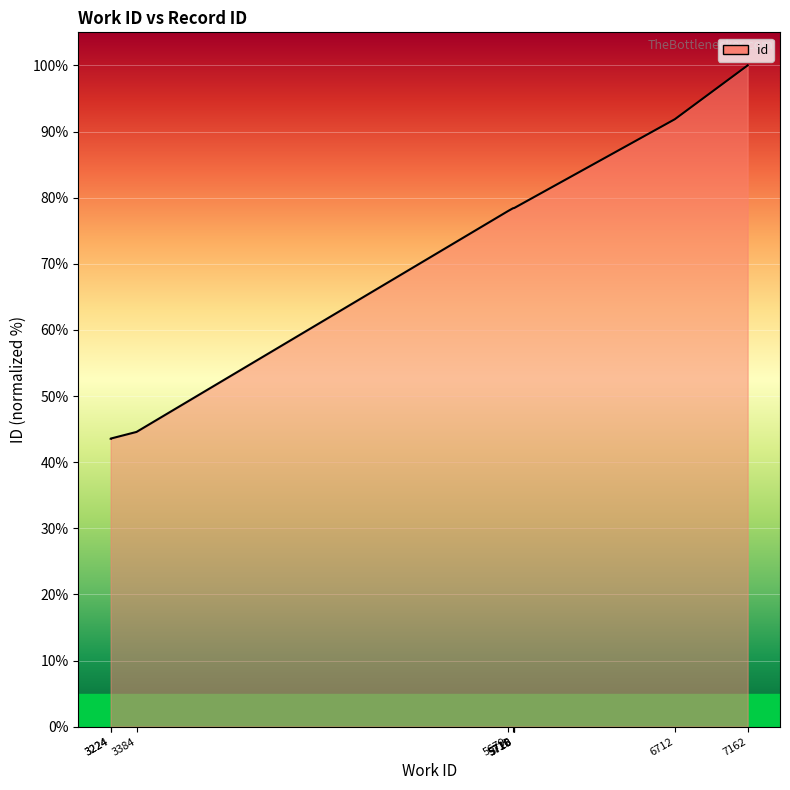

True or false: there are more than 1 points higher than both neighbors.

False